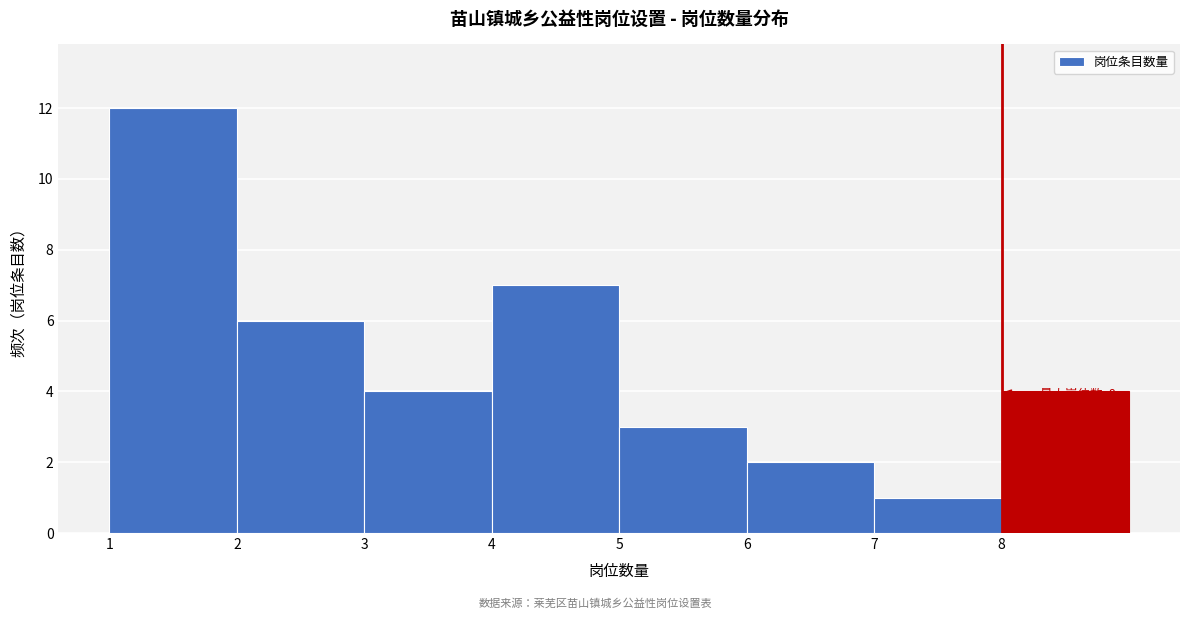

Which range on the x-axis has the tallest bar?

1 to 2